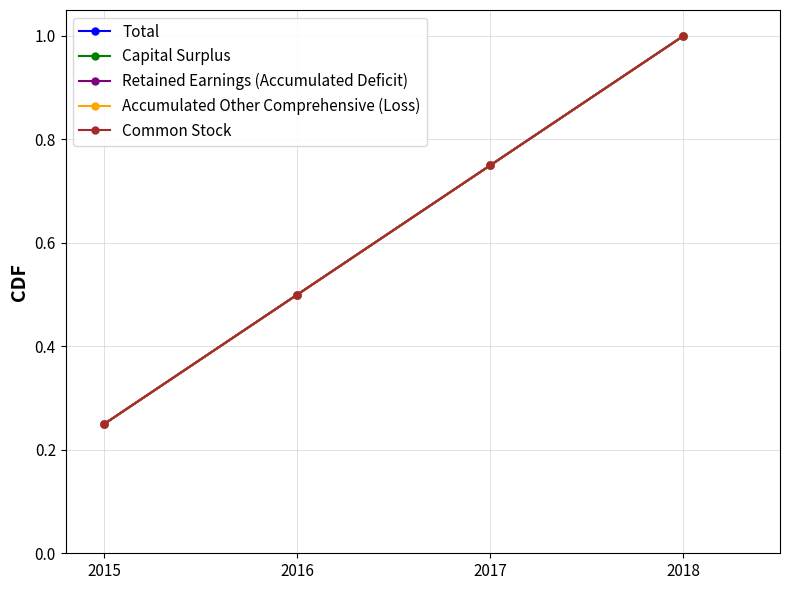

Is the value of Capital Surplus at 2016 greater than the value of Accumulated Other Comprehensive (Loss) at 2018?

No